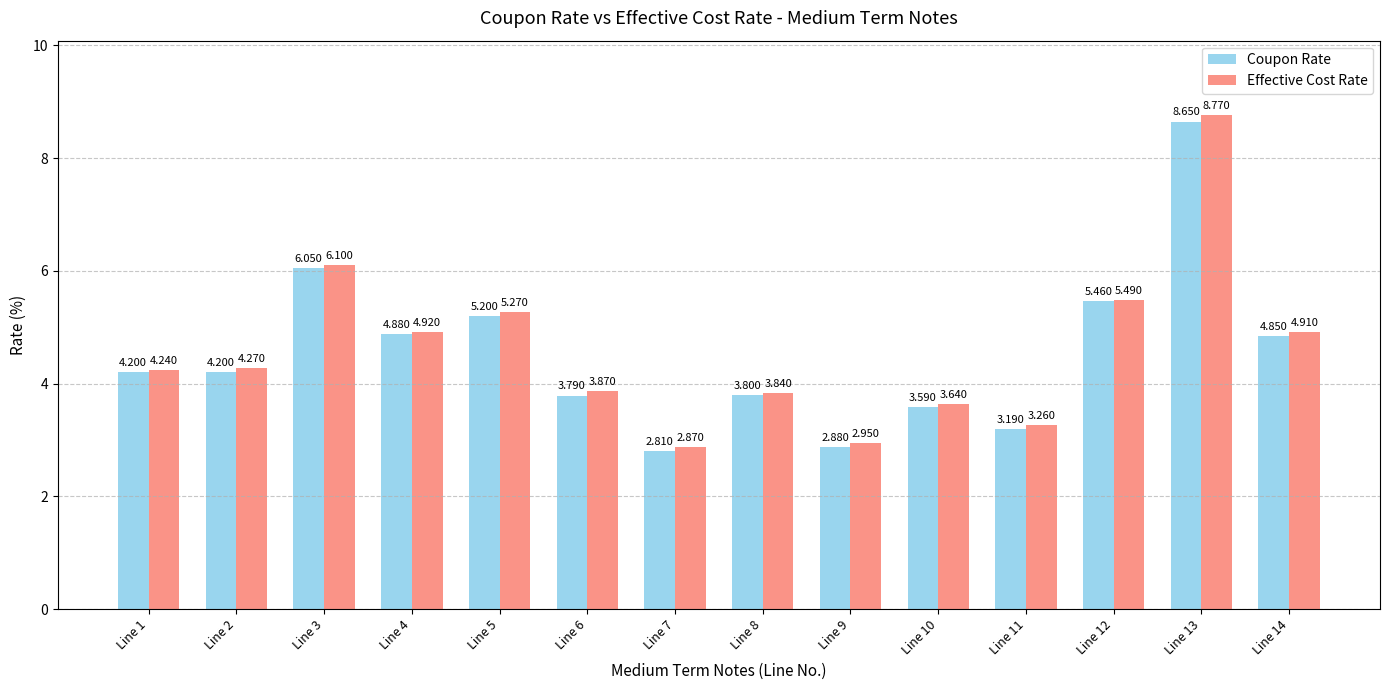

What is the difference between the maximum and minimum values in the Coupon Rate series?

5.8